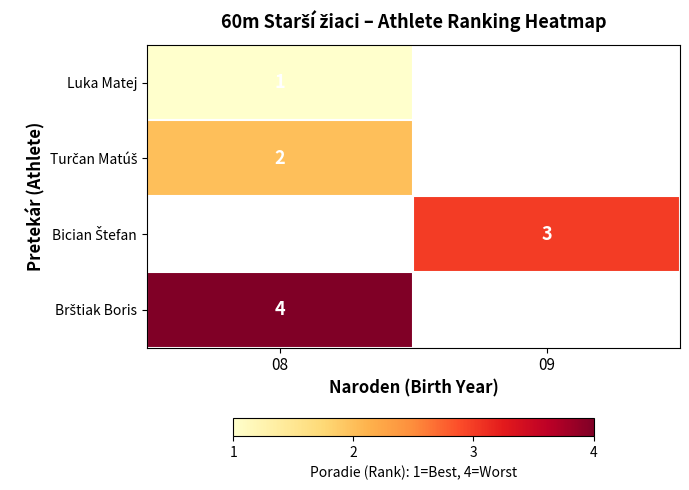

Count the number of categories in the chart.

2